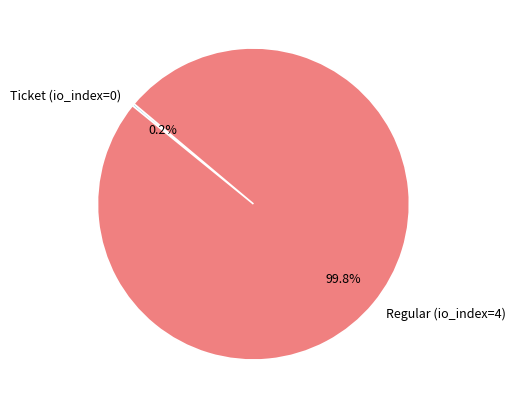

Is there any slice that represents more than half of the pie?

Yes